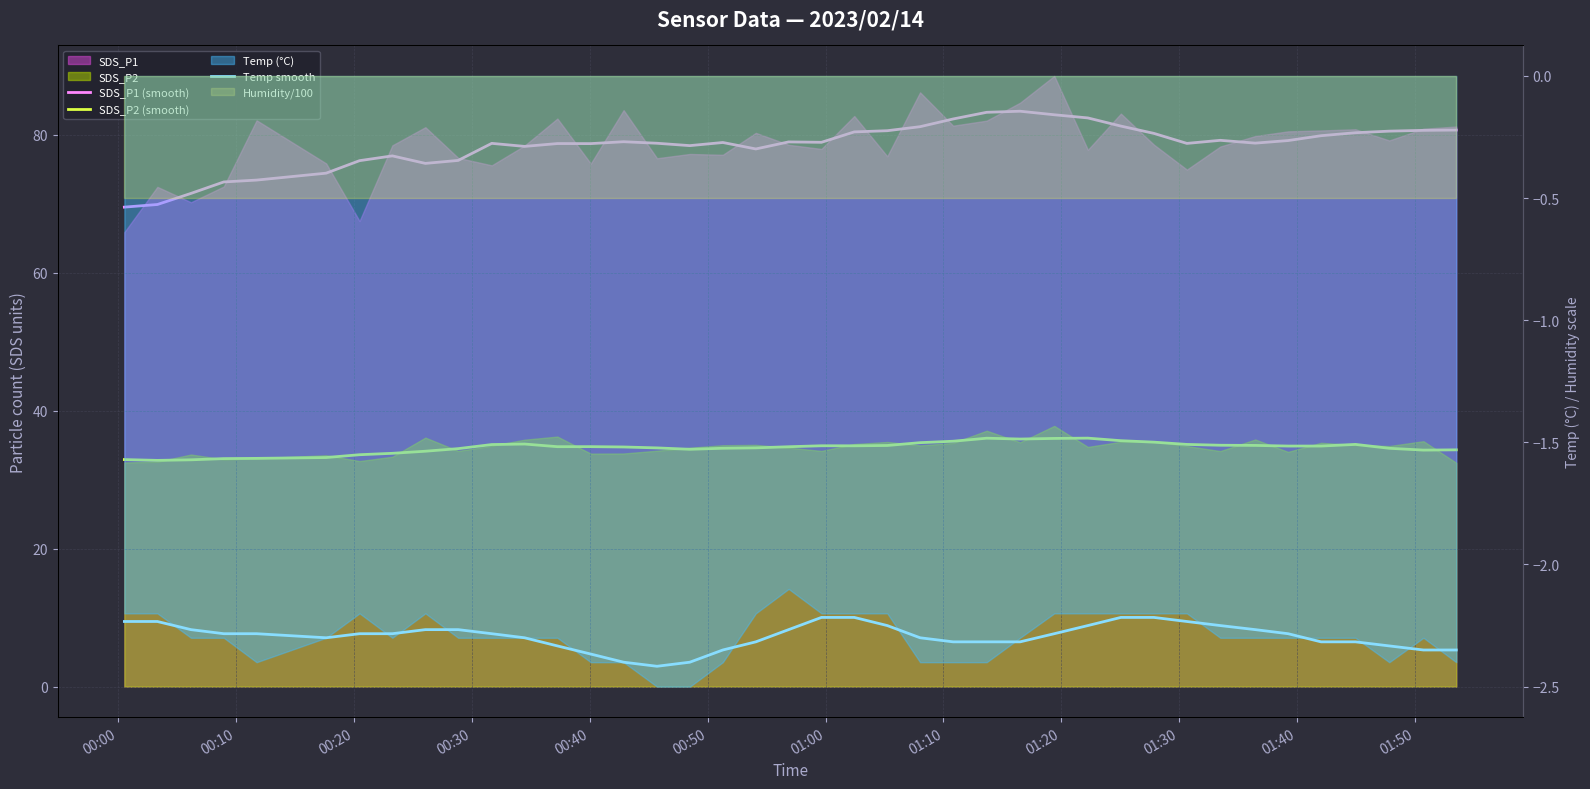

Is the value of Temp smooth at 22 greater than the value of SDS_P1 (smooth) at 29?

No